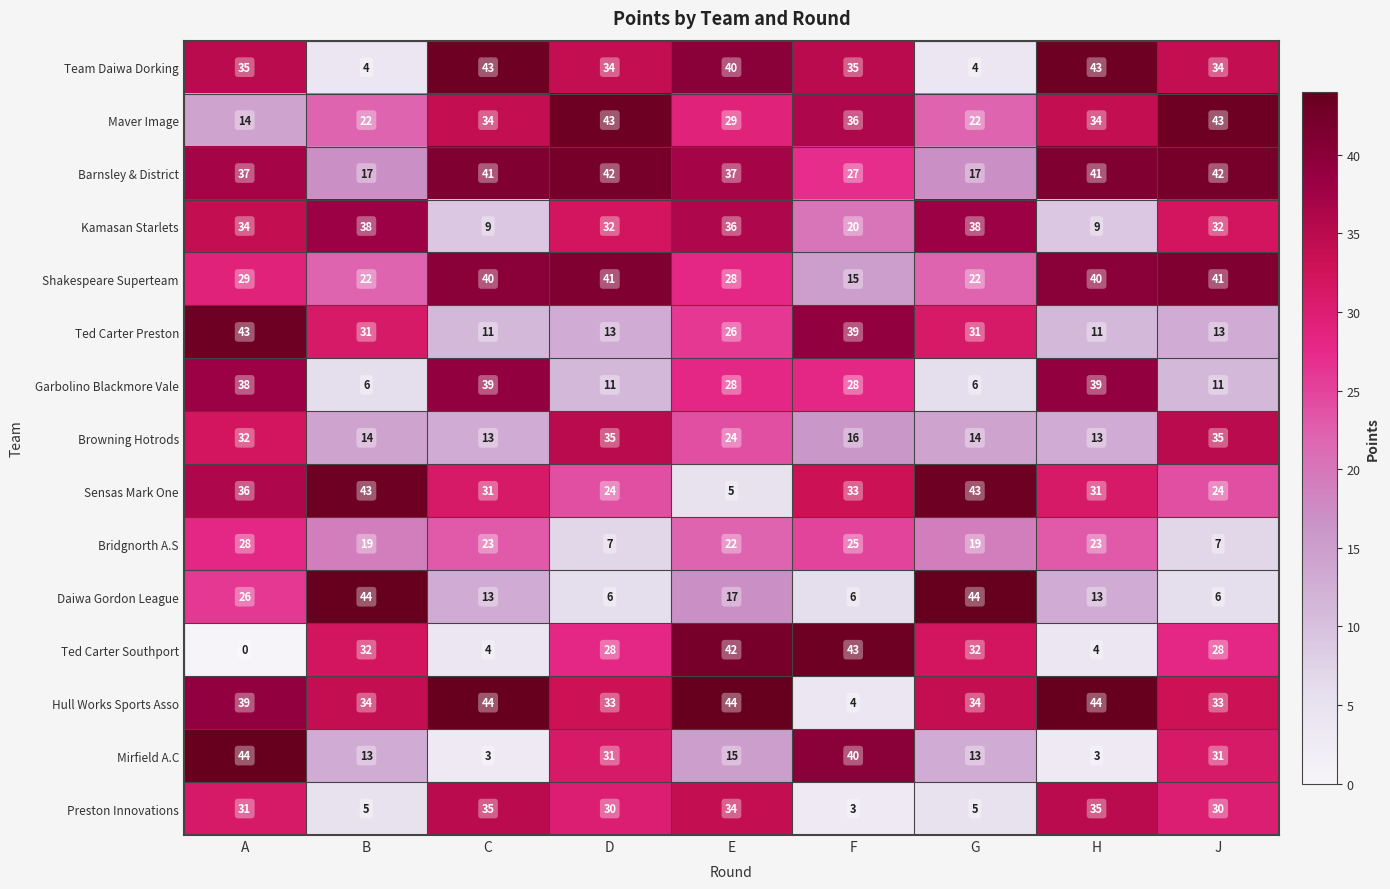

Between D and F, which series saw the biggest shift?

Hull Works Sports Asso